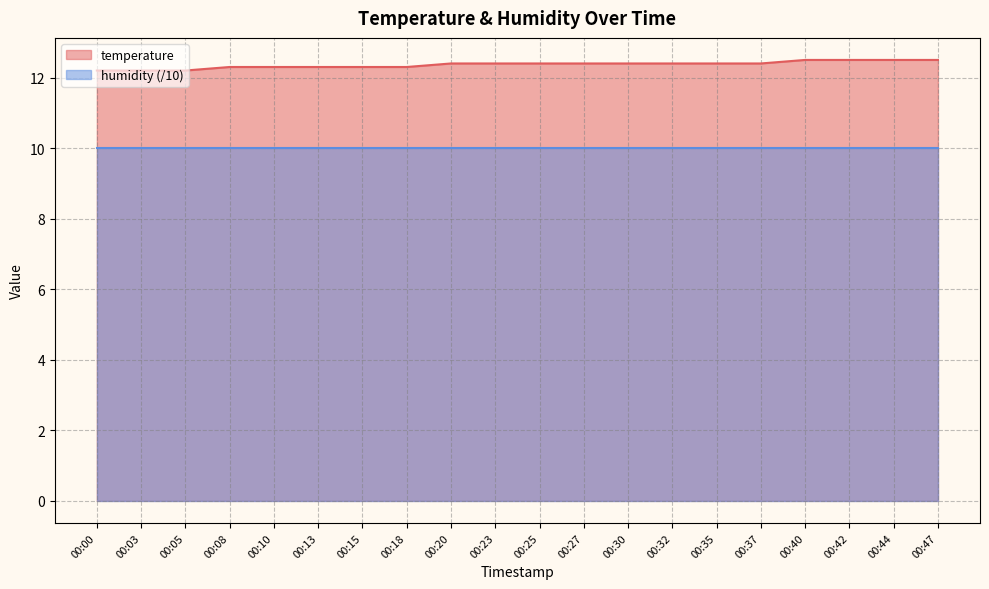

What is the value of the 1st point from the left?

12.2